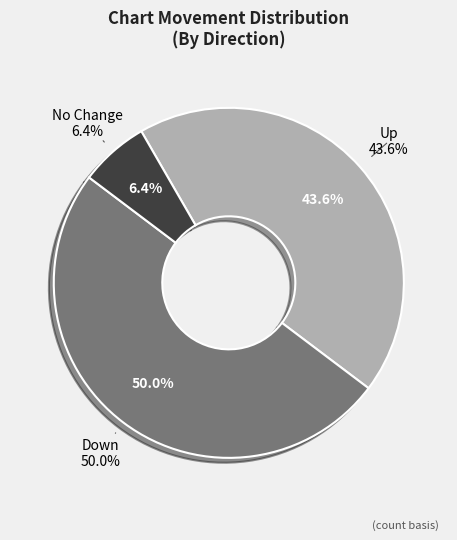

How many segments does this pie chart have?

3